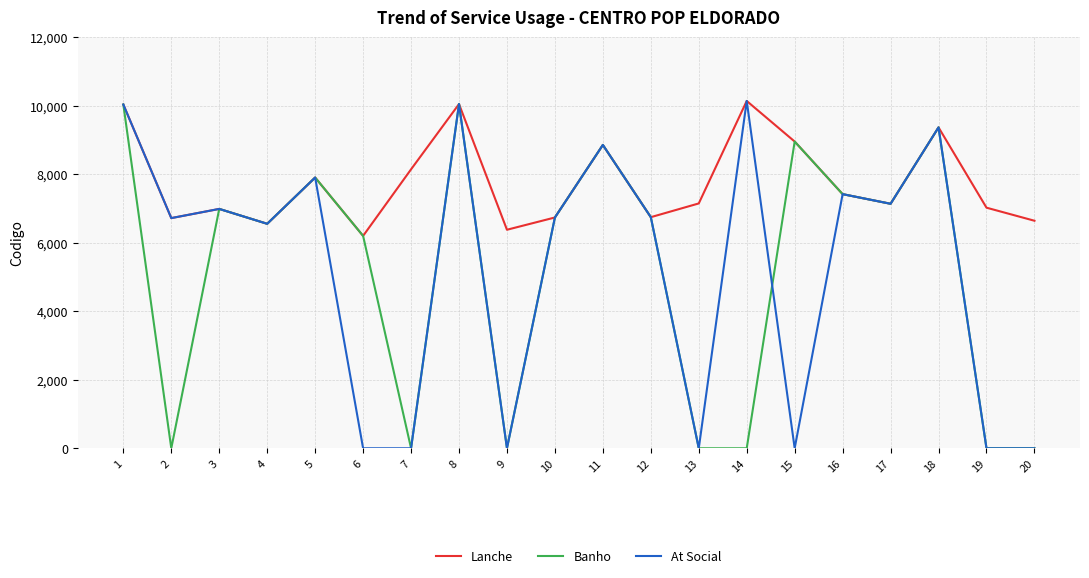

The Lanche series shows 6717 at 2. True or false?

True